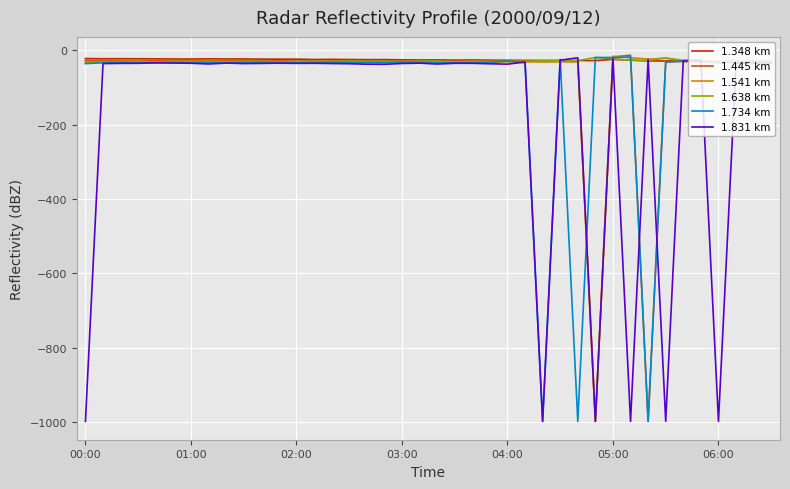

What is the minimum value for 1.734 km?

-999.0